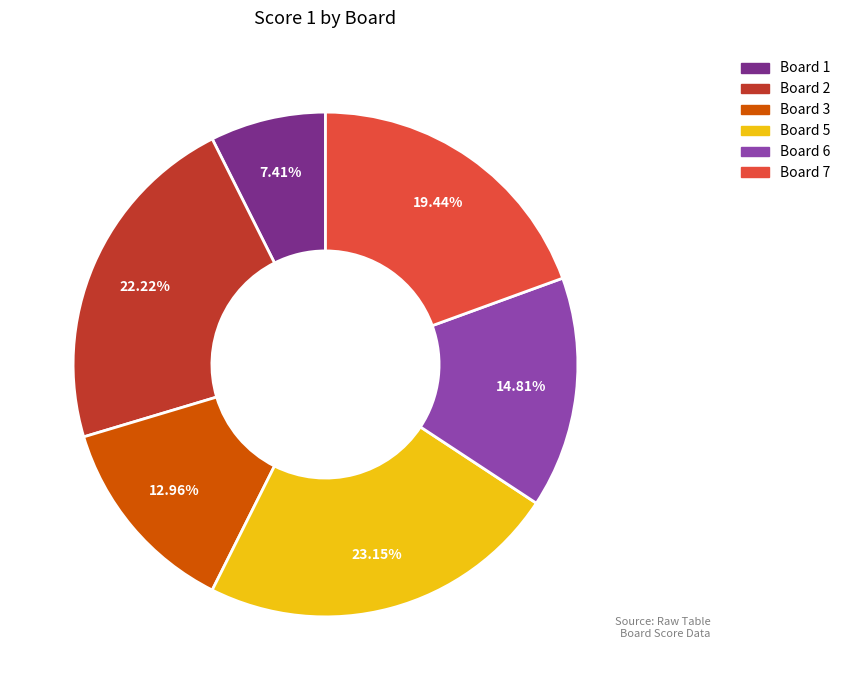

Is there a majority slice in this chart?

No